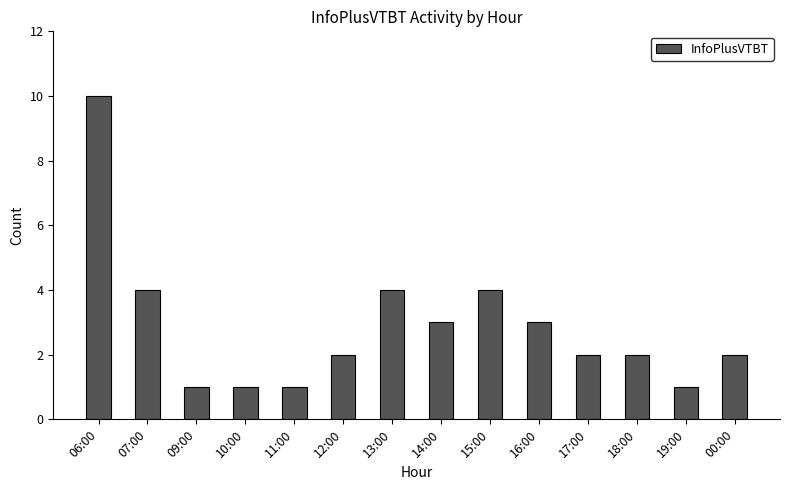

True or false: the data shows 2 at 12:00.

True